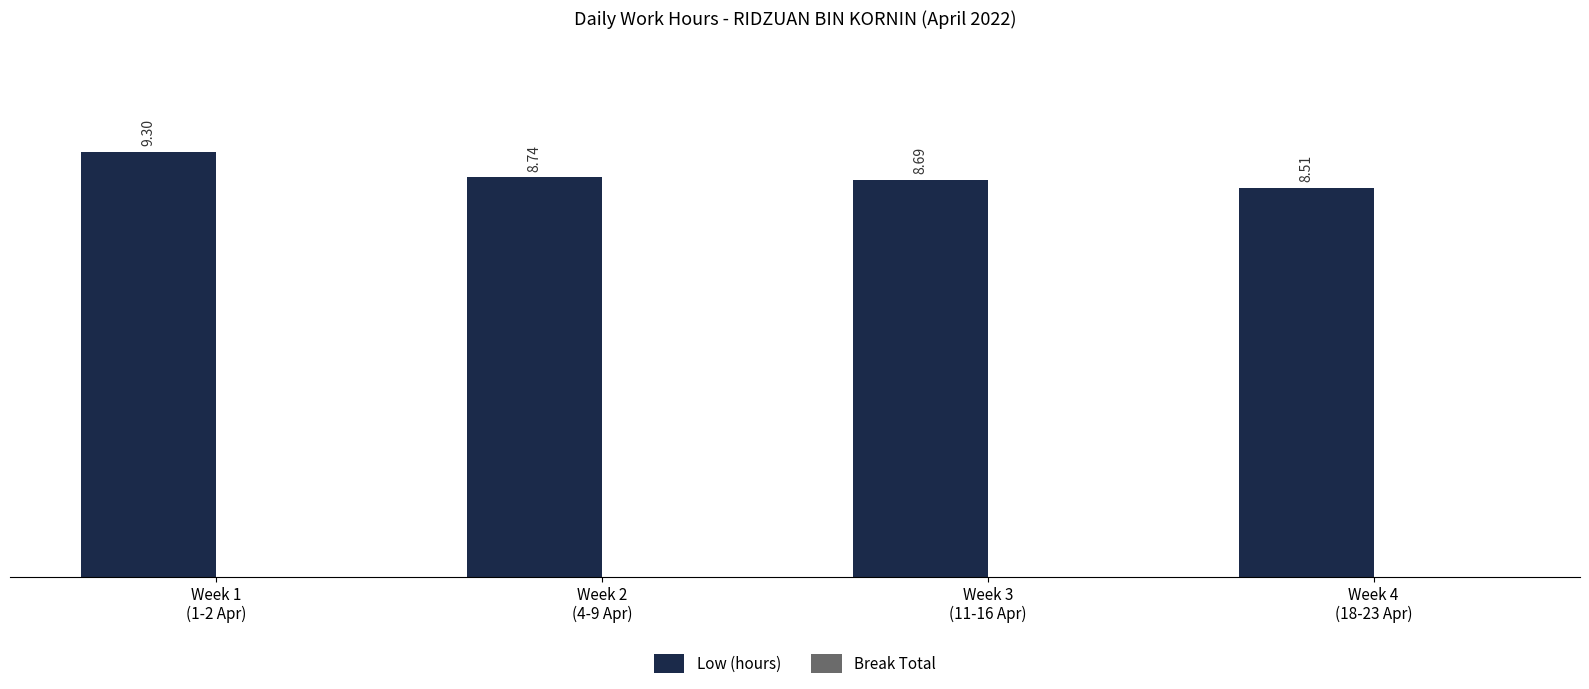

What is the difference between the maximum and minimum values?

0.8